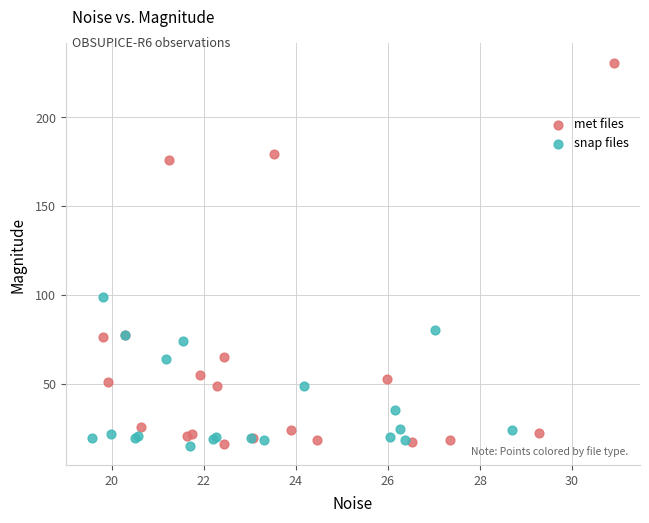

Which series has the largest Y range (max minus min)?

met files